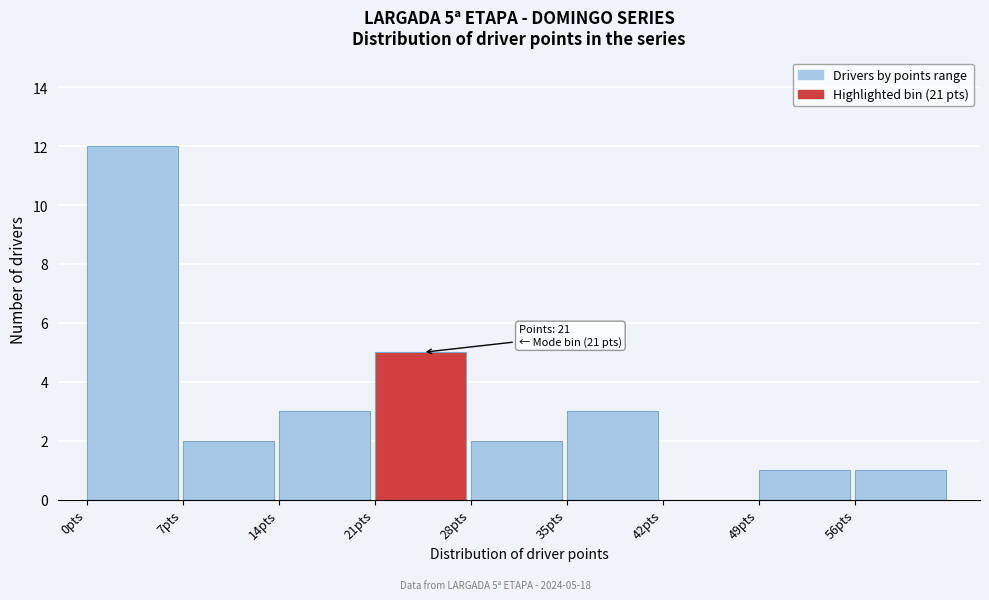

Which range on the x-axis has the tallest bar?

0 to 7